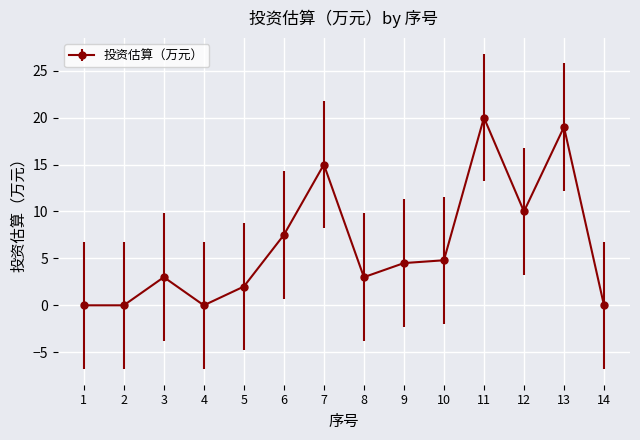

How many series are shown in this chart?

1